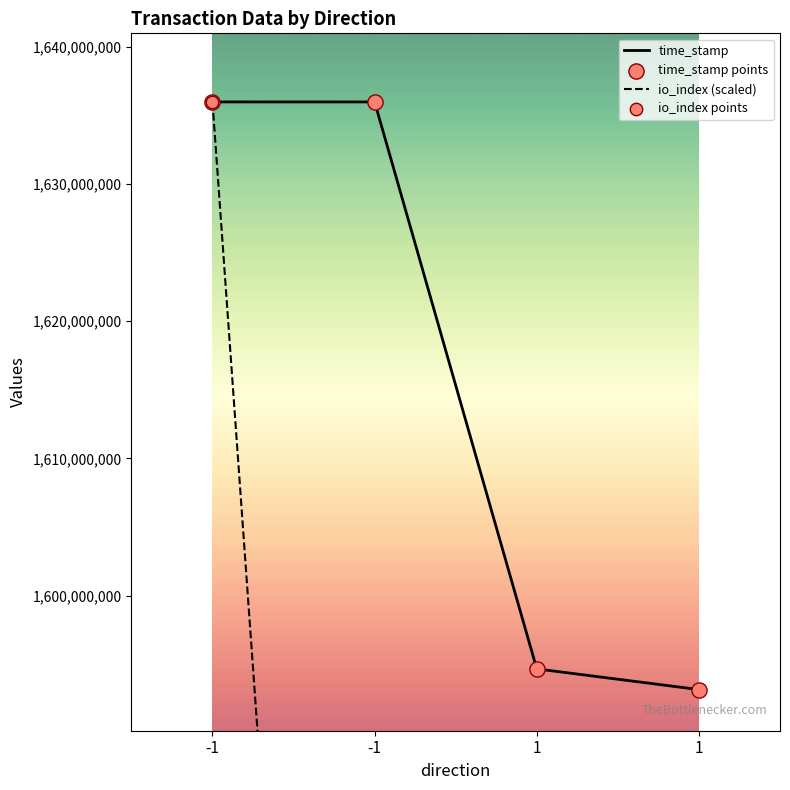

What is the total value across all series at 1?

3191435795.2